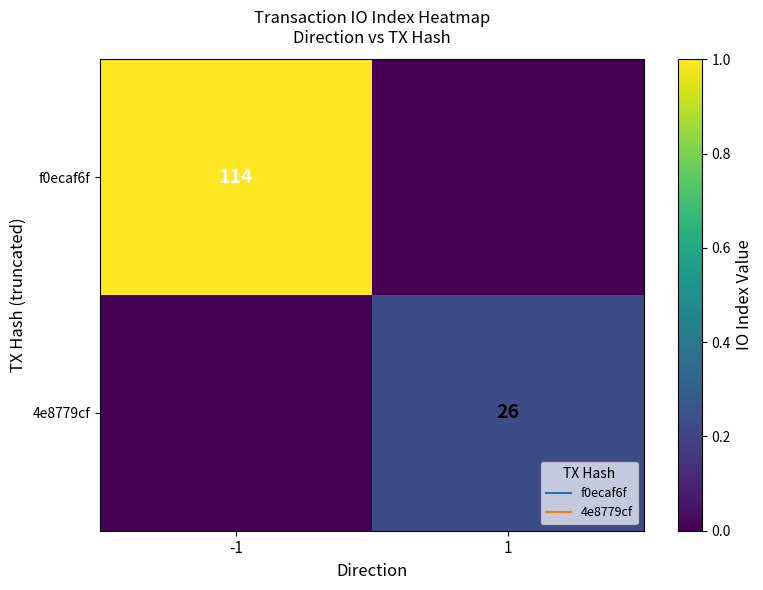

Which category has the lowest value across all series?

1